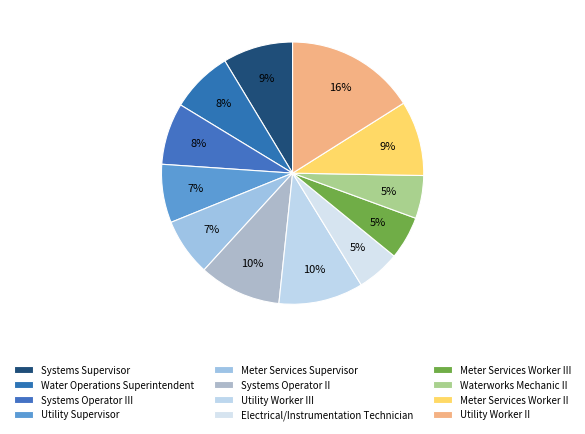

Count the number of slices in the pie.

12